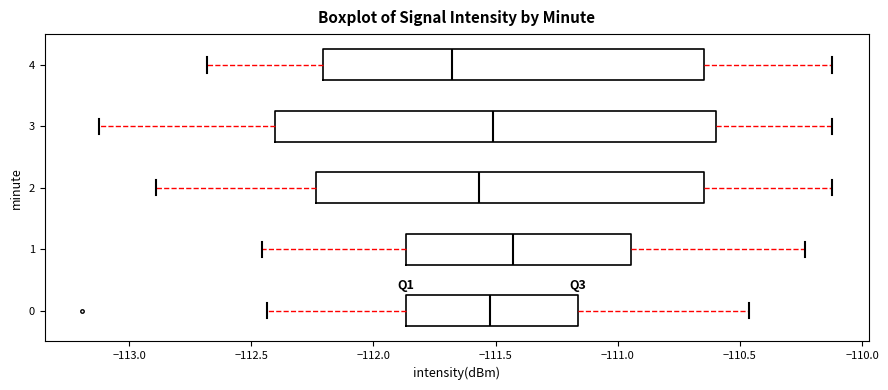

Where does the left whisker of the box at y = 1 end on the x-axis? The values are not printed on the chart, so give them approximately, as read against the axis.

-112.45